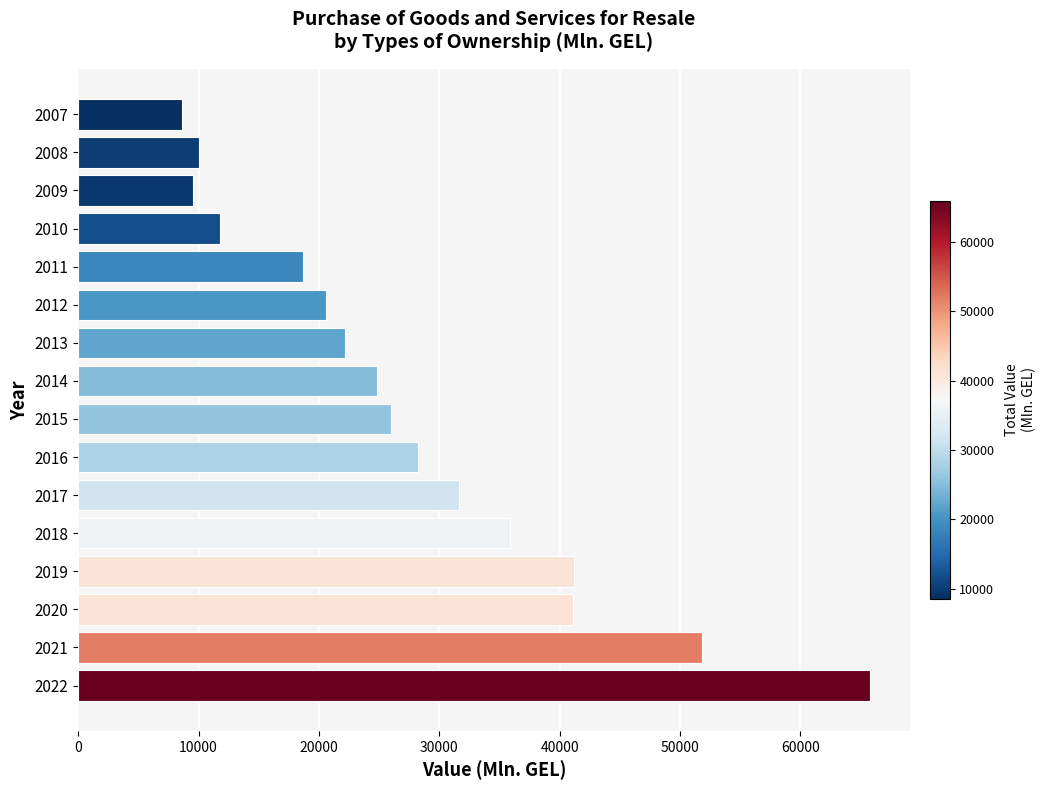

Approximately how many times larger is the value at 2018 compared to 2007?

4.2